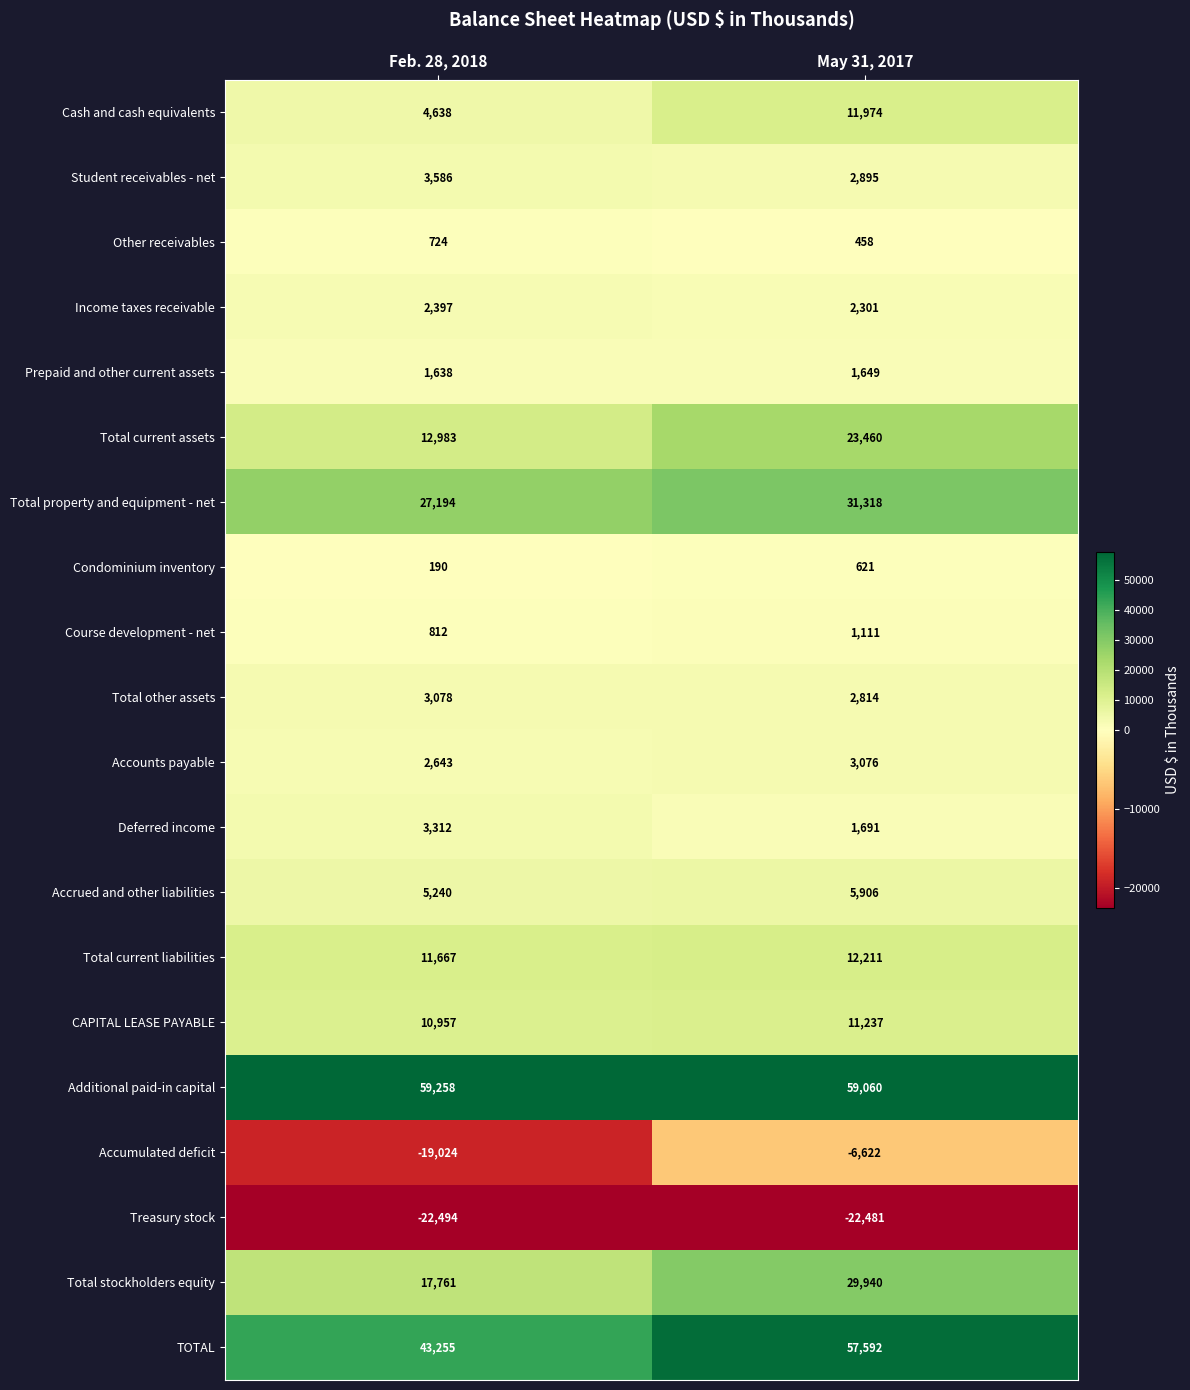

Which label corresponds to the smallest value in the chart?

Feb. 28, 2018